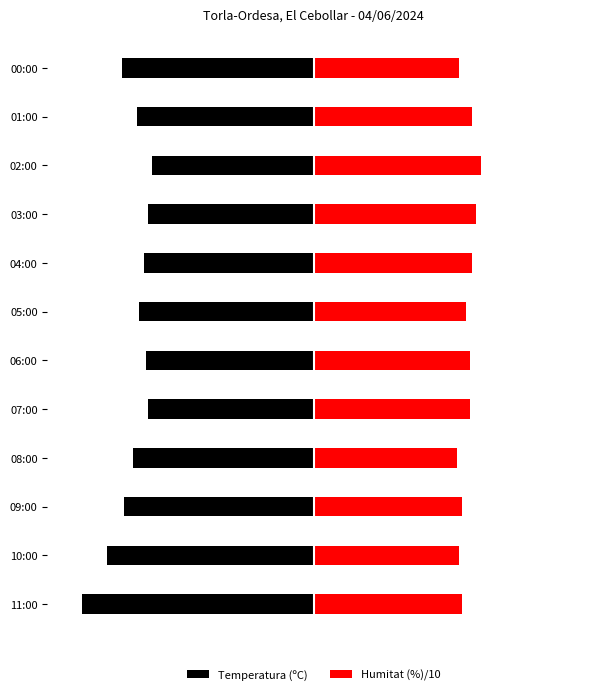

How many data points in Temperatura (ºC) are above -9?

4